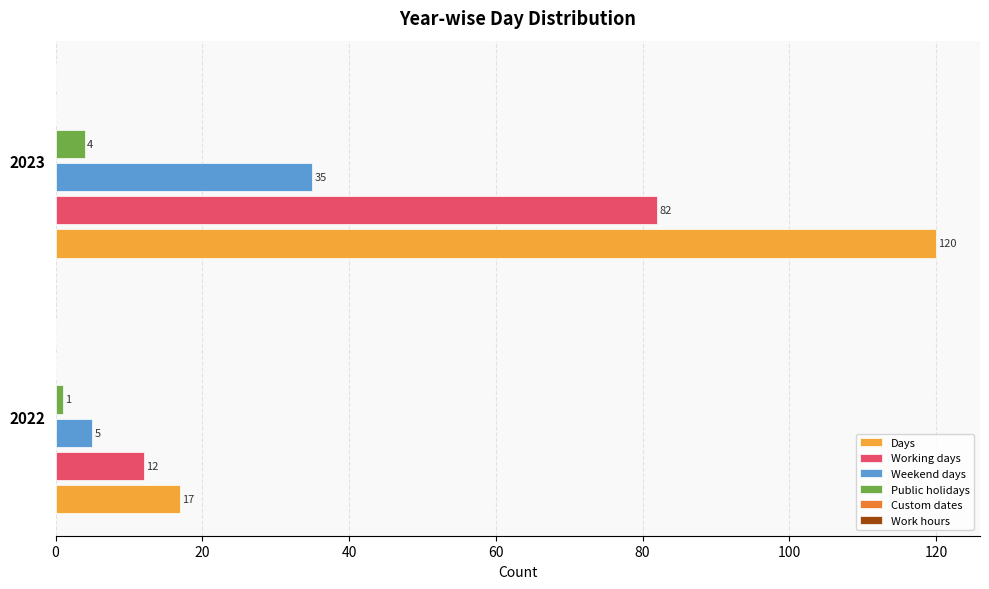

How many Public holidays values are between 1 and 4?

2